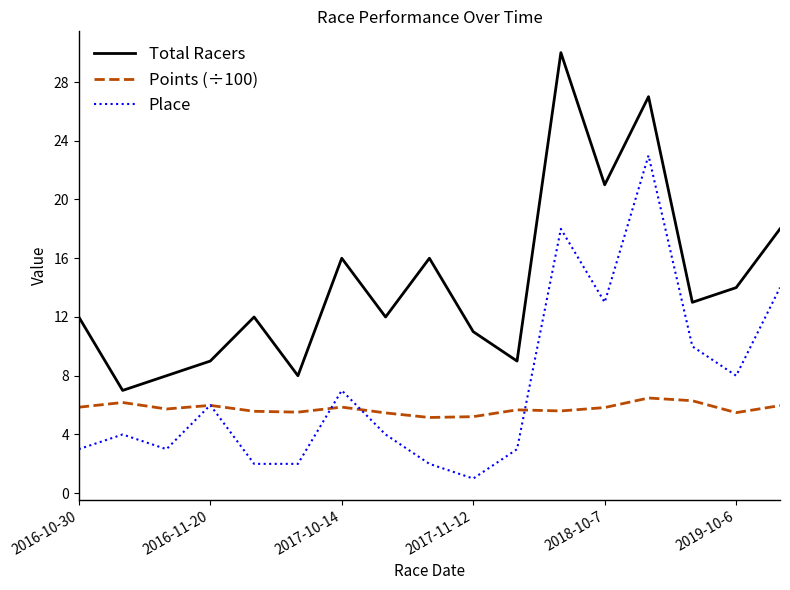

True or false: Points (÷100) and Total Racers cross at least once.

False